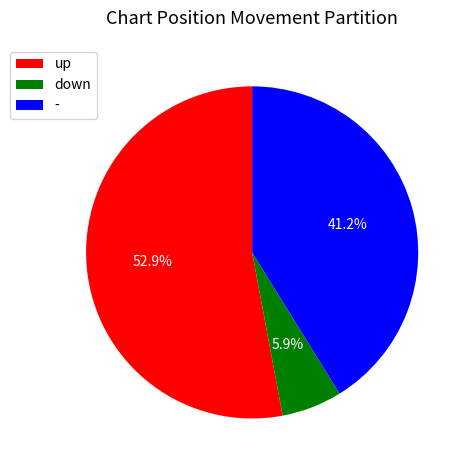

Approximately how many times larger is the value at down compared to up?

0.1